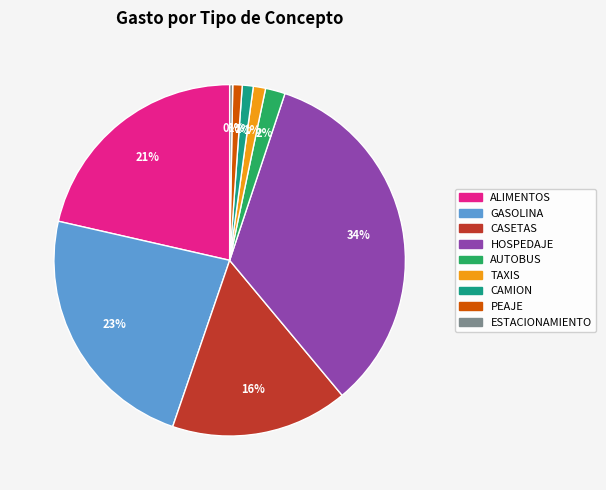

How many slices are in this pie chart?

9